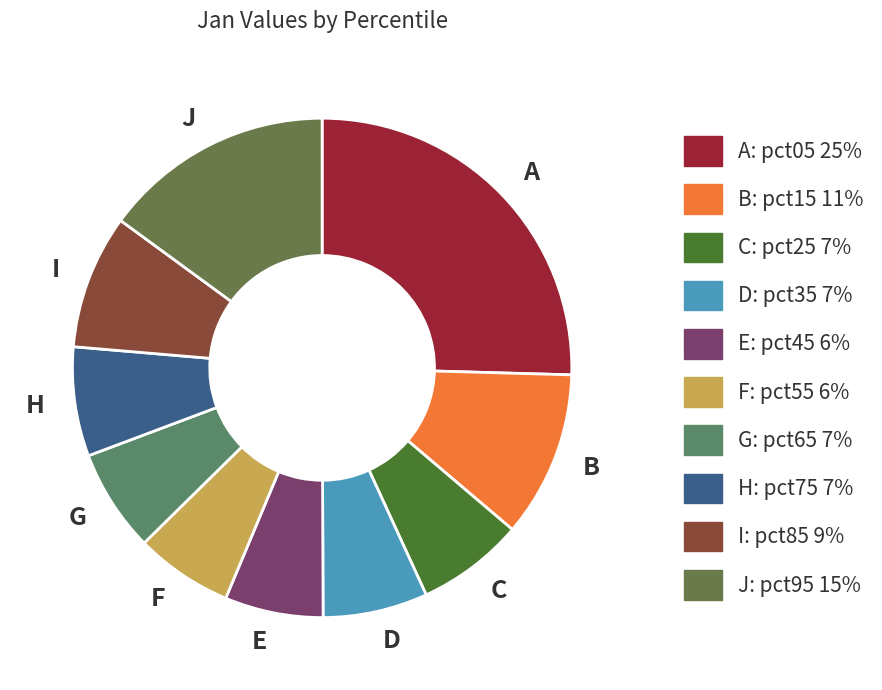

True or false: I accounts for 16% of the total.

False